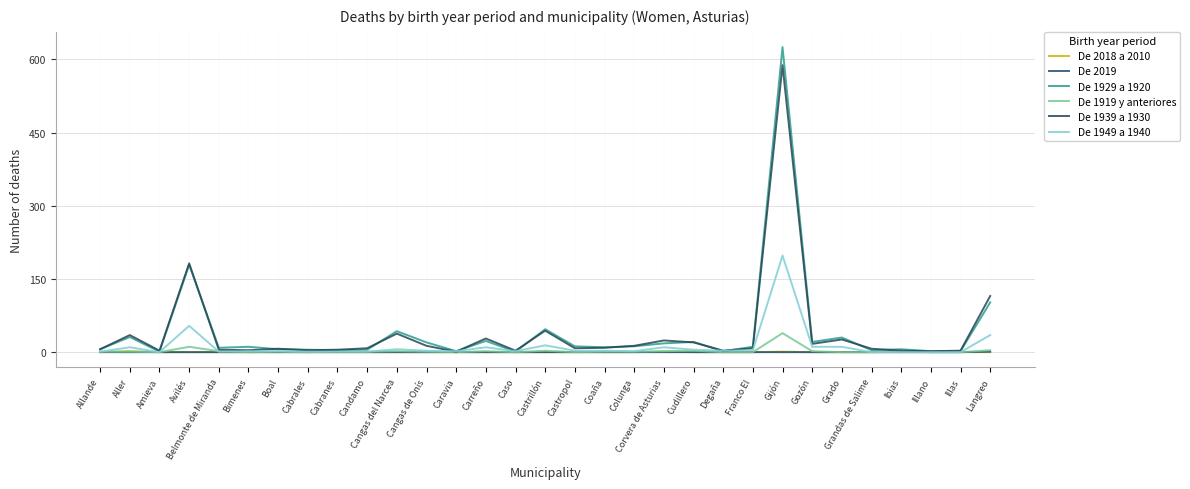

Is the value of De 1919 y anteriores at Langreo greater than the value of De 1949 a 1940 at Langreo?

No